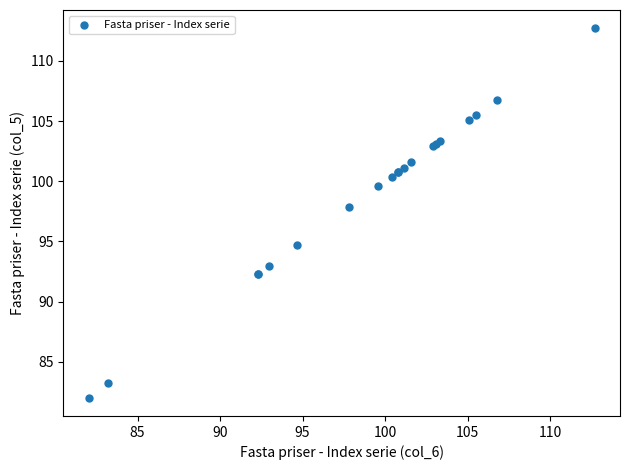

What Y value in the scatter plot is closest to 97?

97.8